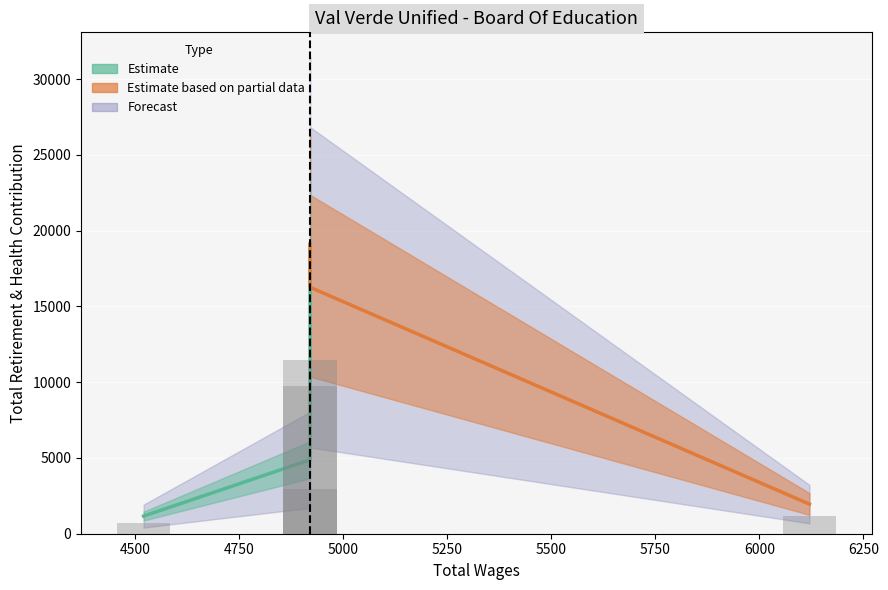

Rank the categories by value from highest to lowest.

4920.0, 4920.0, 4920.0, 6120.0, 4520.0